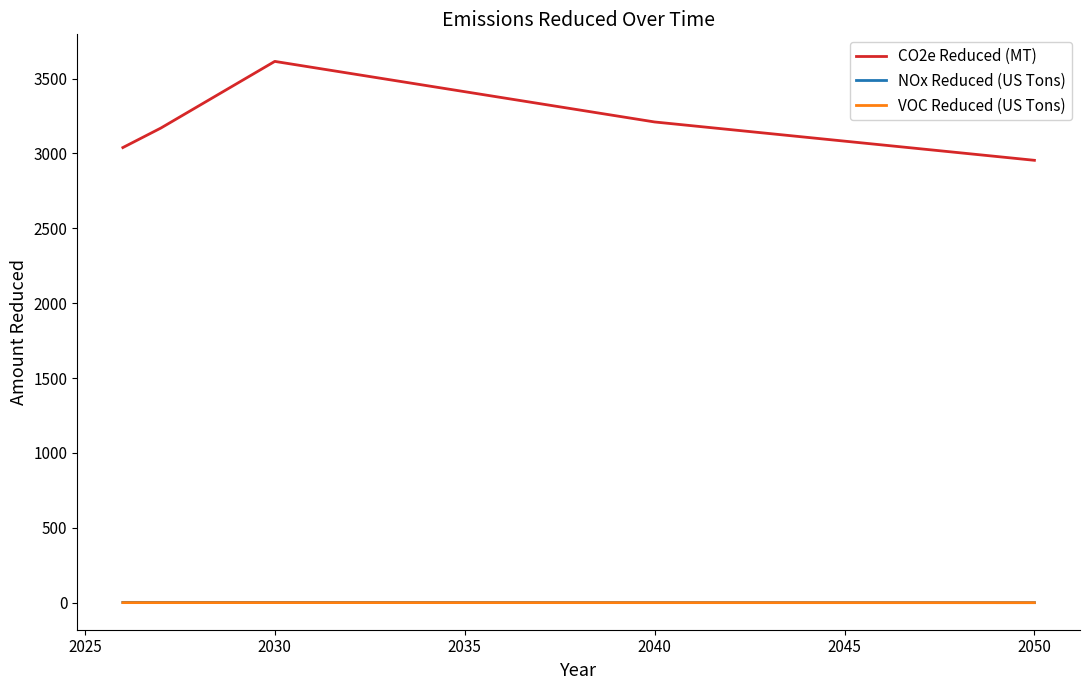

Which series has the largest range (max minus min)?

CO2e Reduced (MT)